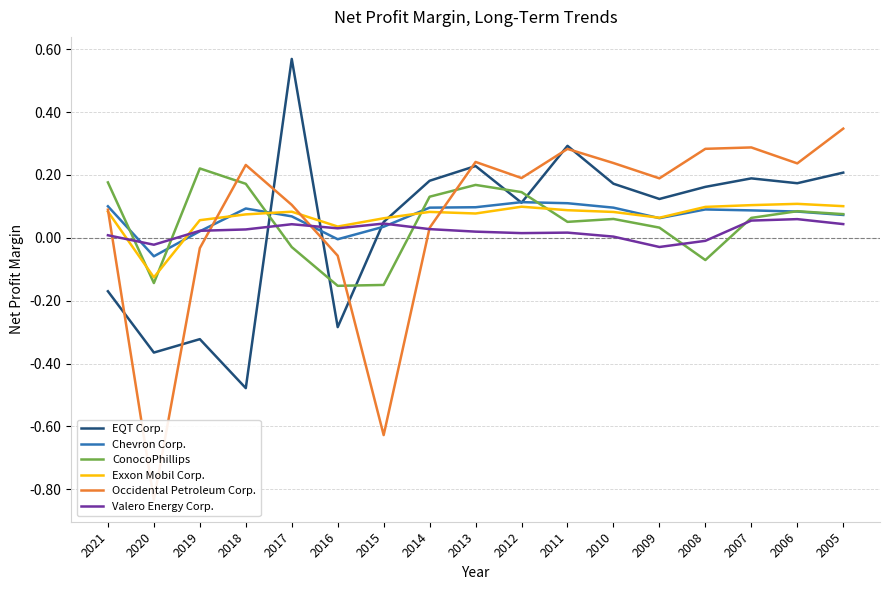

At which category is the sum across all series the highest?

2005